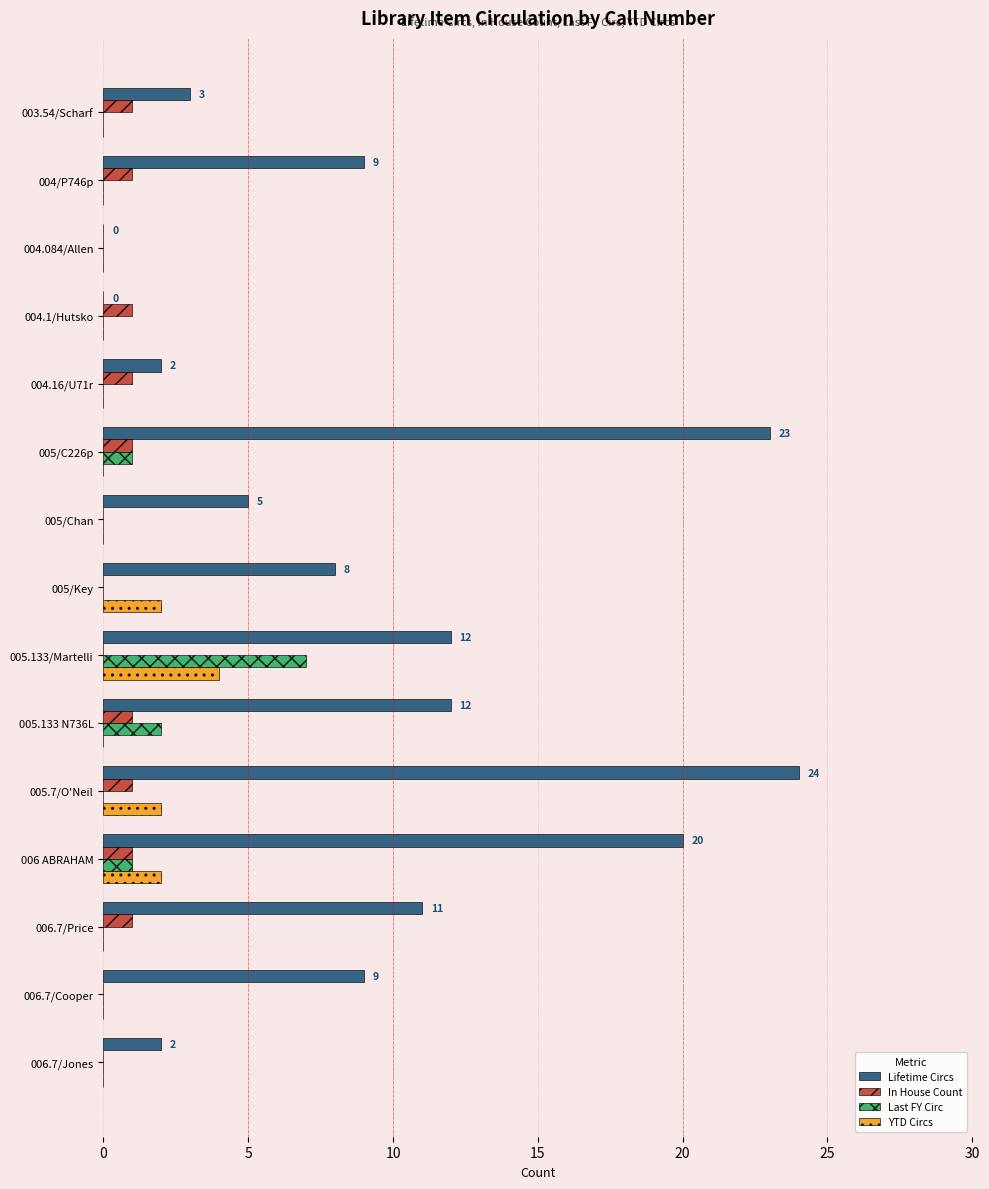

Which series changed the most between 006 ABRAHAM and 006.7/Cooper?

Lifetime Circs